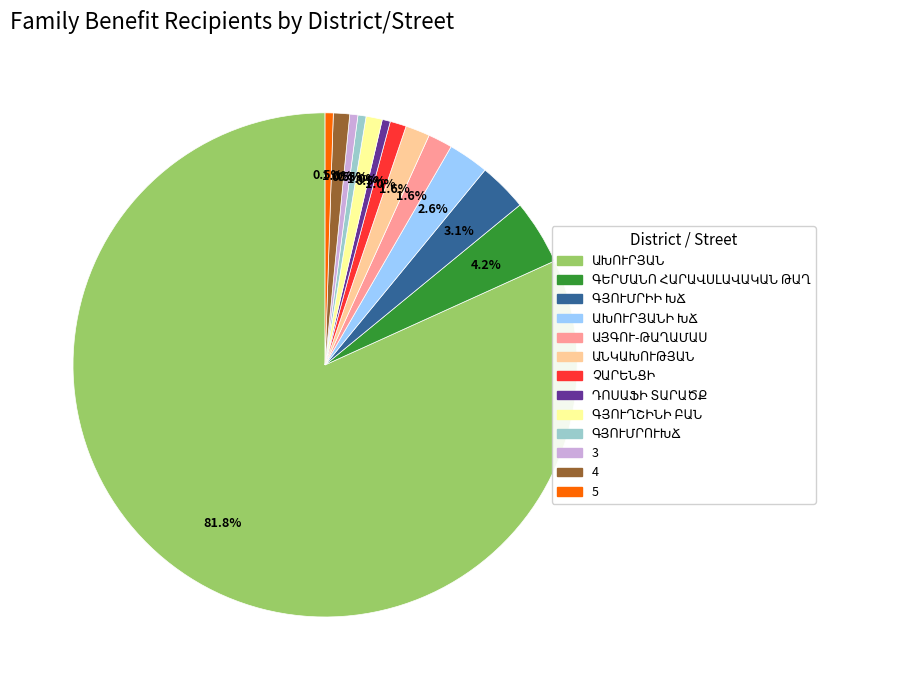

How many slices are in this pie chart?

13